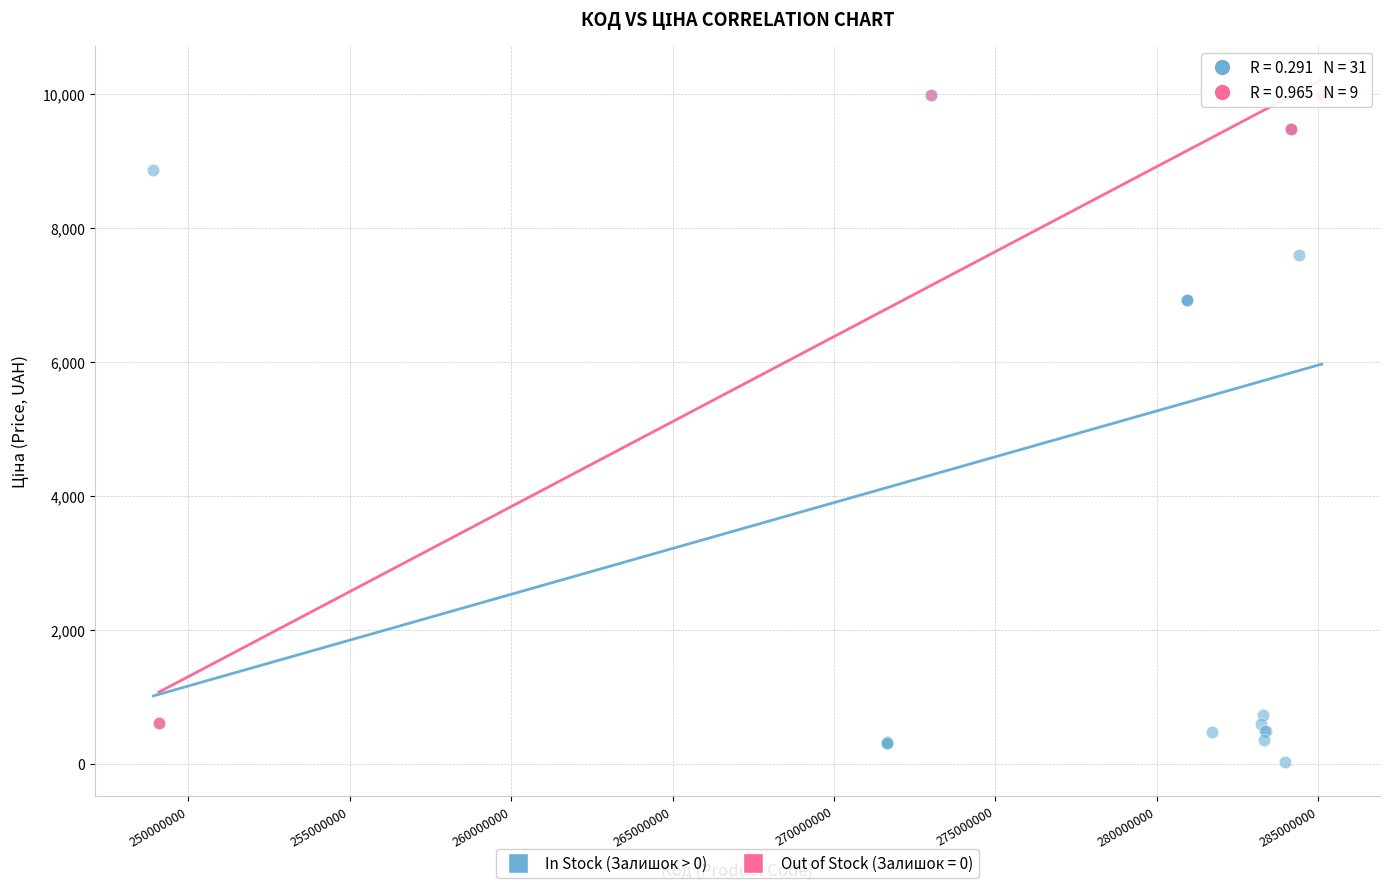

Which series reaches the minimum Y coordinate?

In Stock (Залишок > 0)